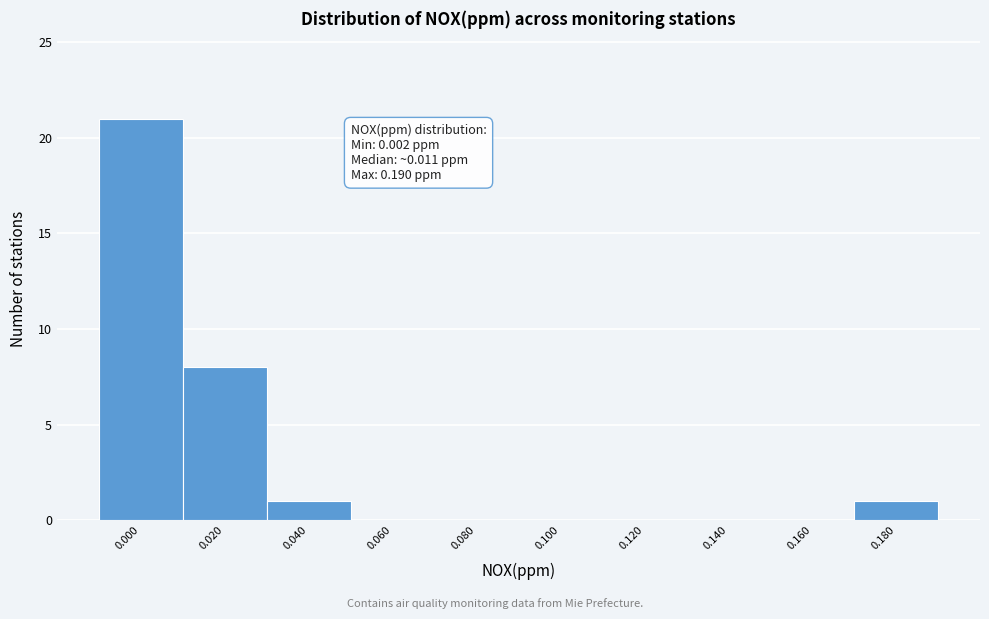

Reading right to left, list all the values displayed in this chart.

0.180=1	0.160=0	0.140=0	0.120=0	0.100=0	0.080=0	0.060=0	0.040=1	0.020=8	0.000=21